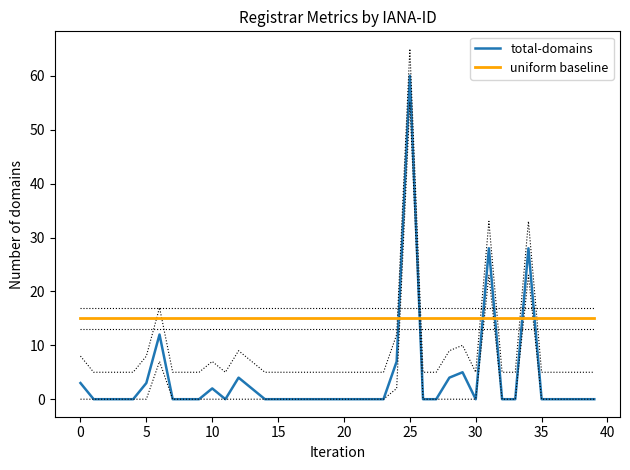

What is the label of the 38th point from the left?

37